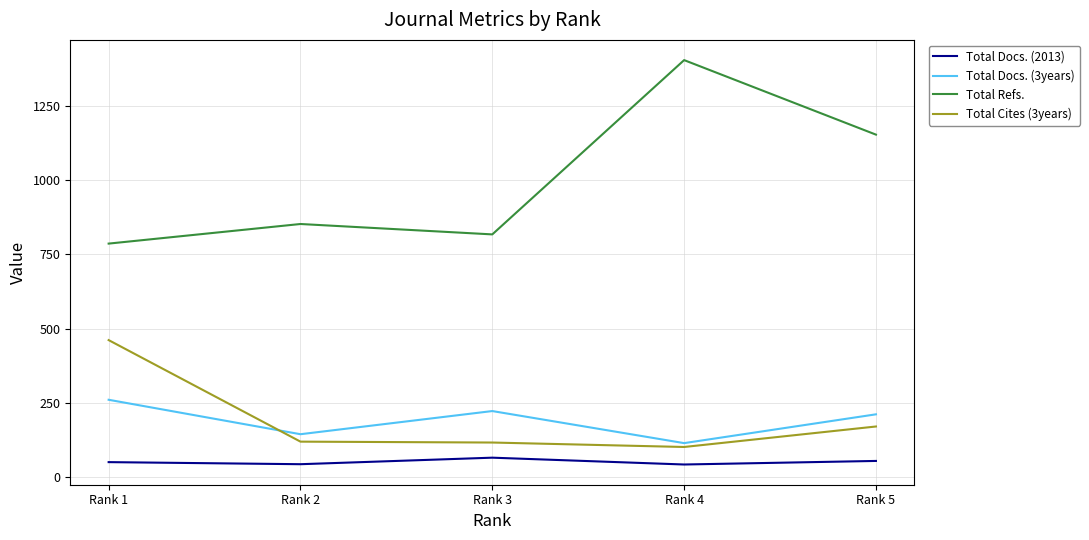

Rank the series by their maximum value, from highest to lowest.

Total Refs., Total Cites (3years), Total Docs. (3years), Total Docs. (2013)